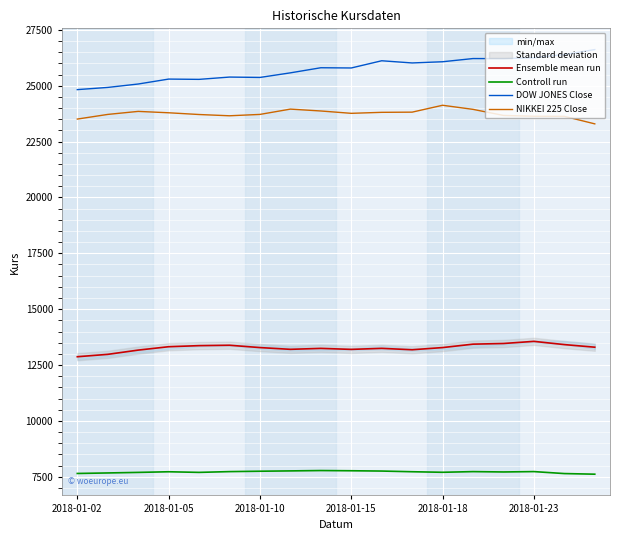

What is the minimum value for NIKKEI 225 Close?

23292.0